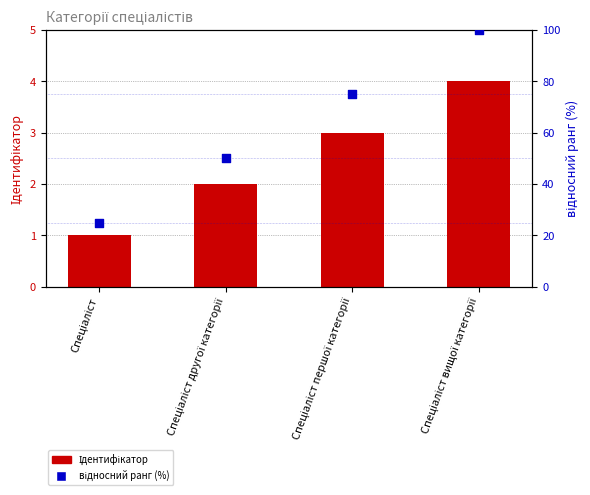

Which series has the largest Y range (max minus min)?

відносний ранг (%)